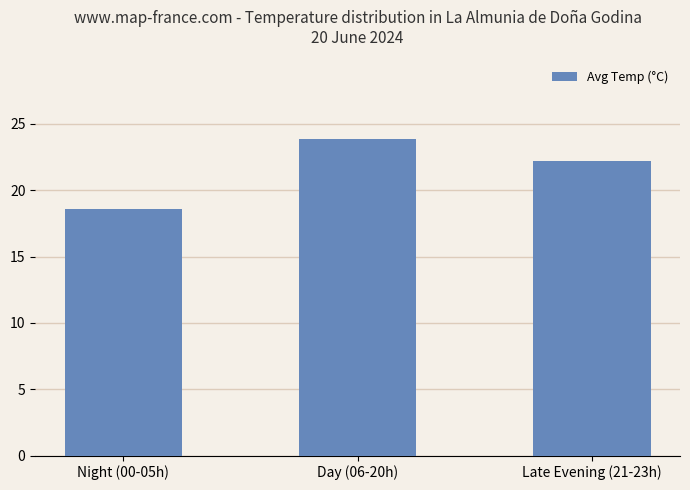

Are the bars horizontal?

No